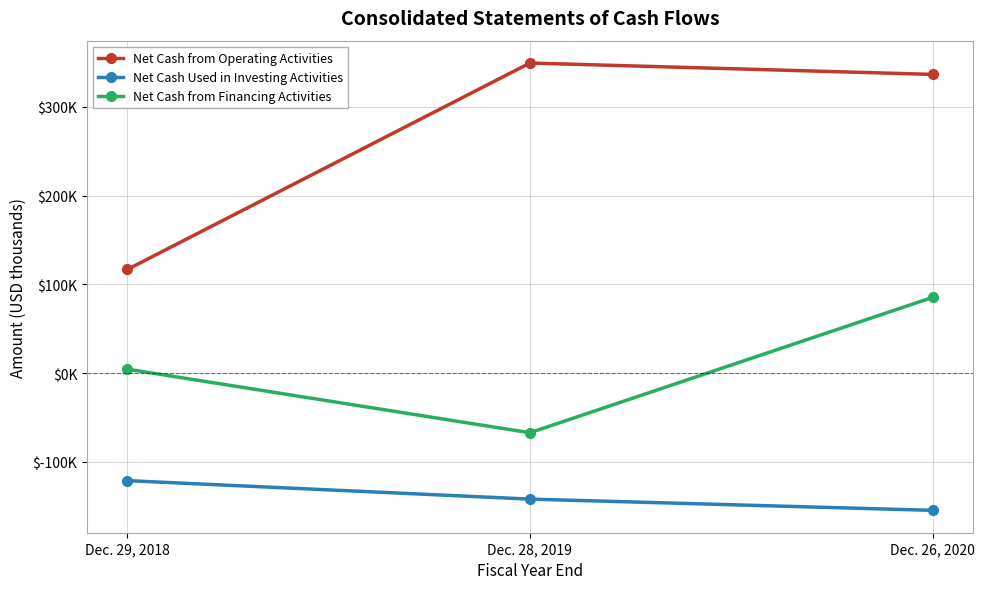

What are all the series names shown in the legend?

Net Cash from Operating Activities, Net Cash Used in Investing Activities, Net Cash from Financing Activities